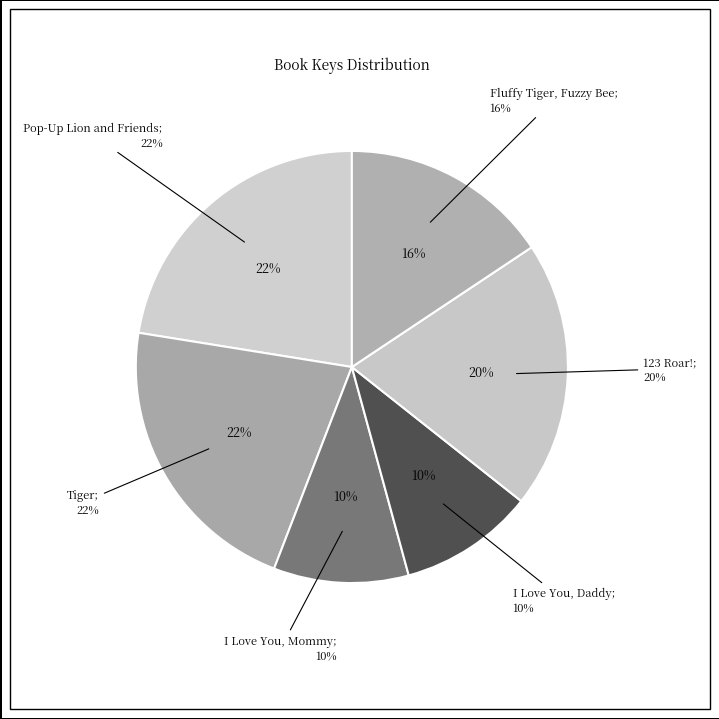

Does I Love You, Mommy account for over 50% of the chart?

No